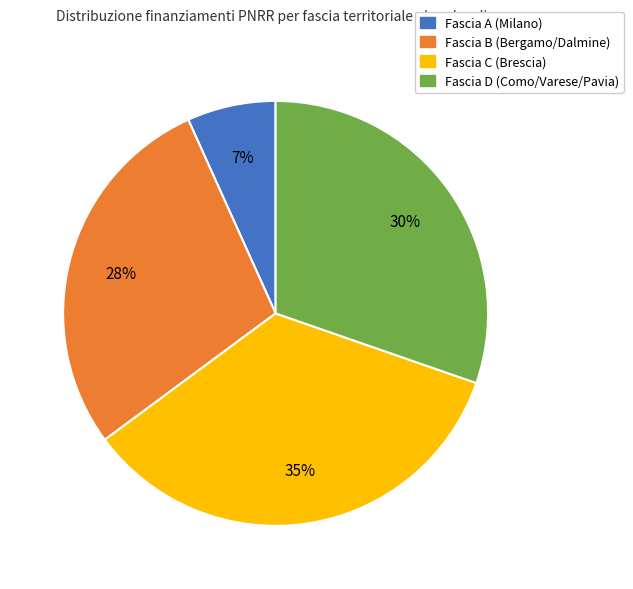

Is there a majority slice in this chart?

No